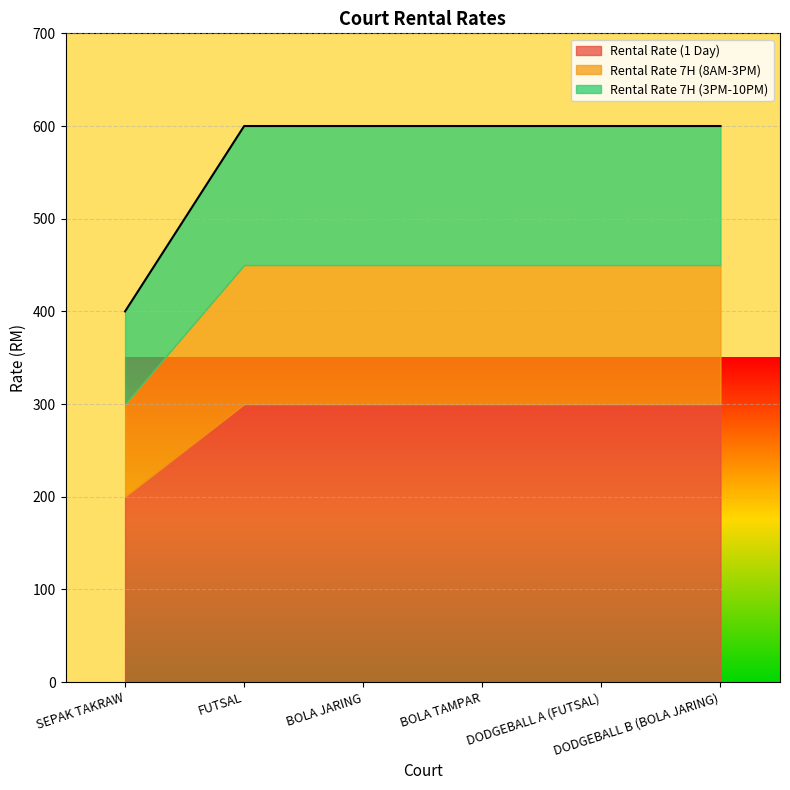

What is the sum of all Rental Rate 7H (8AM-3PM) values?

850